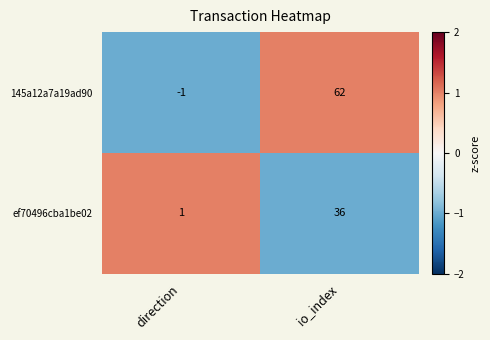

What is the sum of the ef70496cba1be02 values at io_index and direction?

37